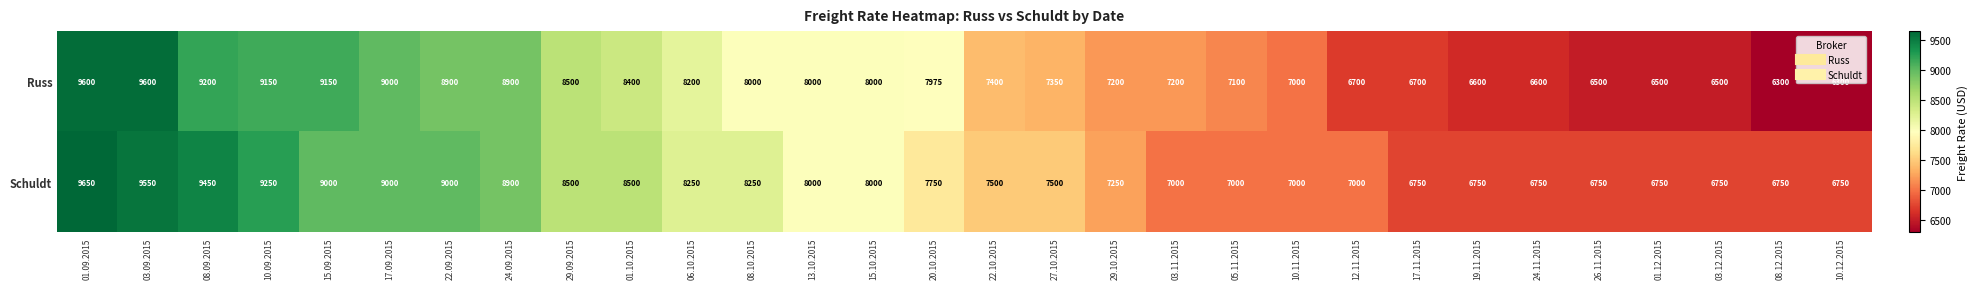

What is the sum of the Russ values at 15.10.2015 and 29.10.2015?

15200